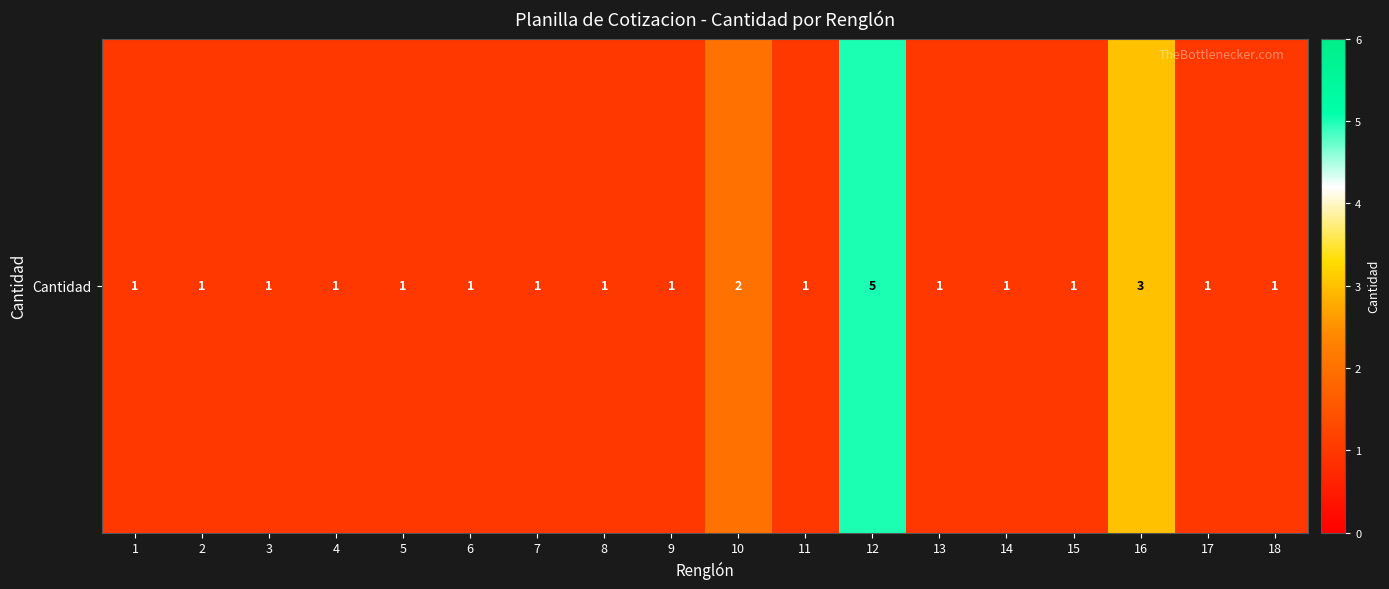

Which label corresponds to the largest value in the chart?

12